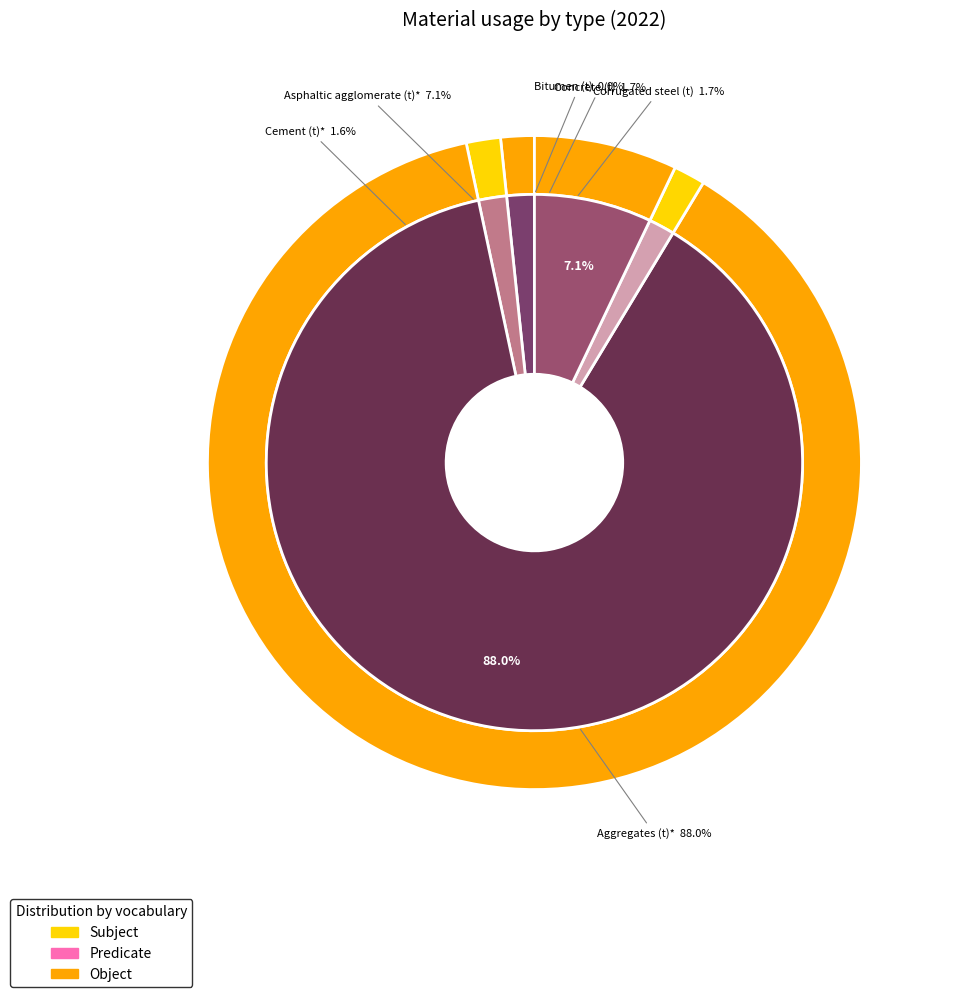

What percentage is the Aggregates (t)* slice, to the nearest percent?

88%